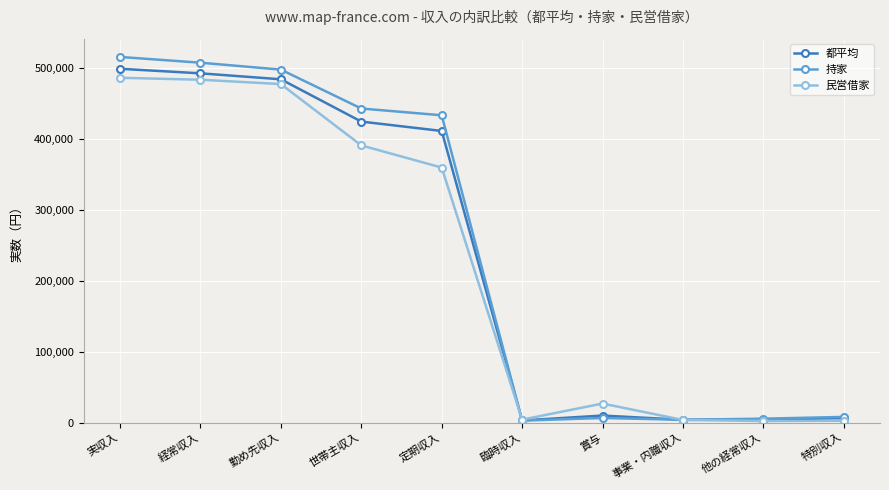

At which category is the sum across all series the highest?

実収入